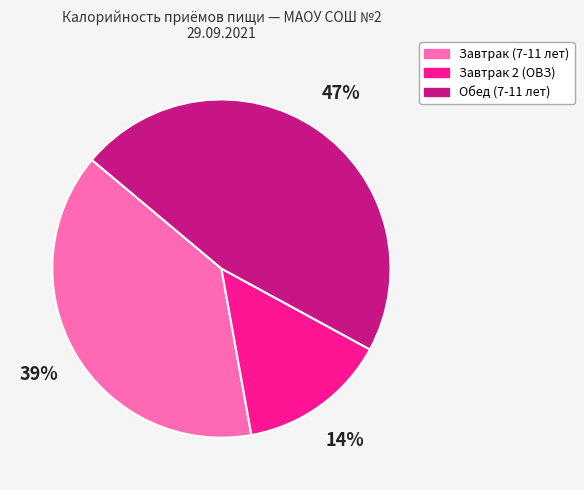

Do Завтрак (7-11 лет) and Обед (7-11 лет) together represent more than half of the pie?

Yes